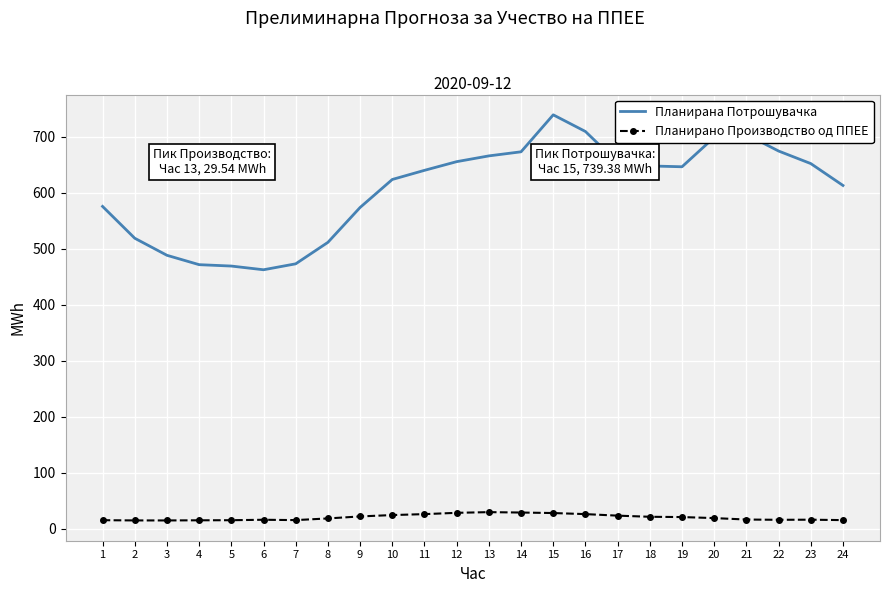

Is it true that Планирана Потрошувачка equals 666.0 at 13?

True